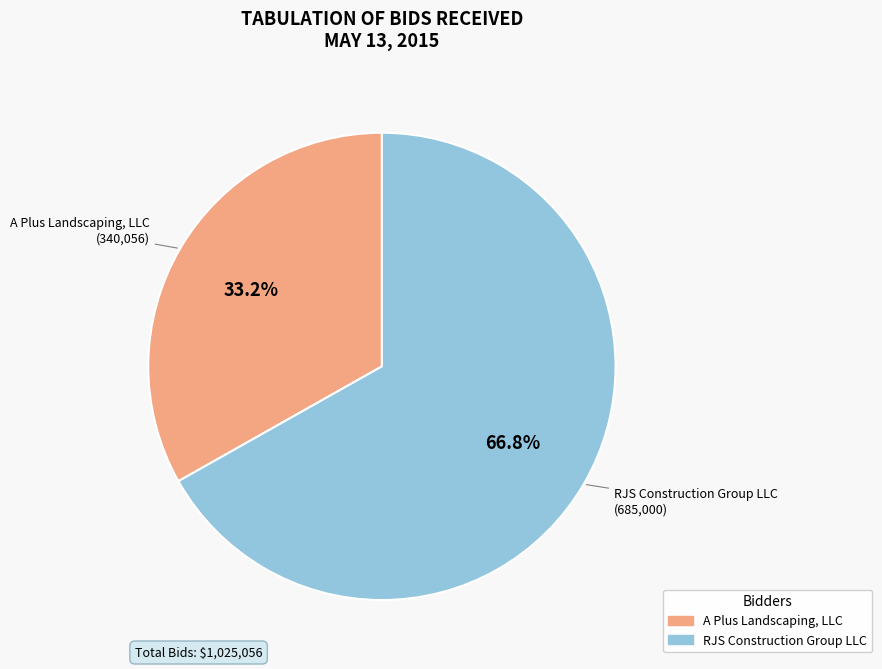

Is there a majority slice in this chart?

Yes